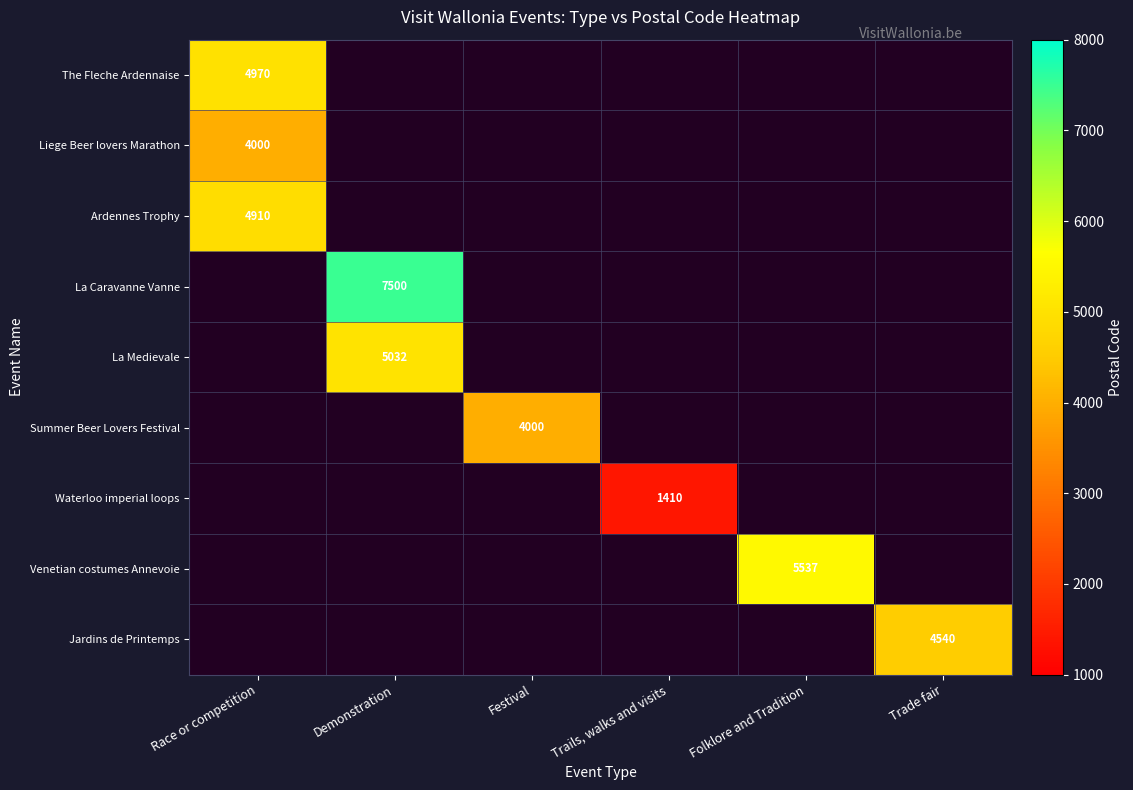

How many data points does each series have?

6